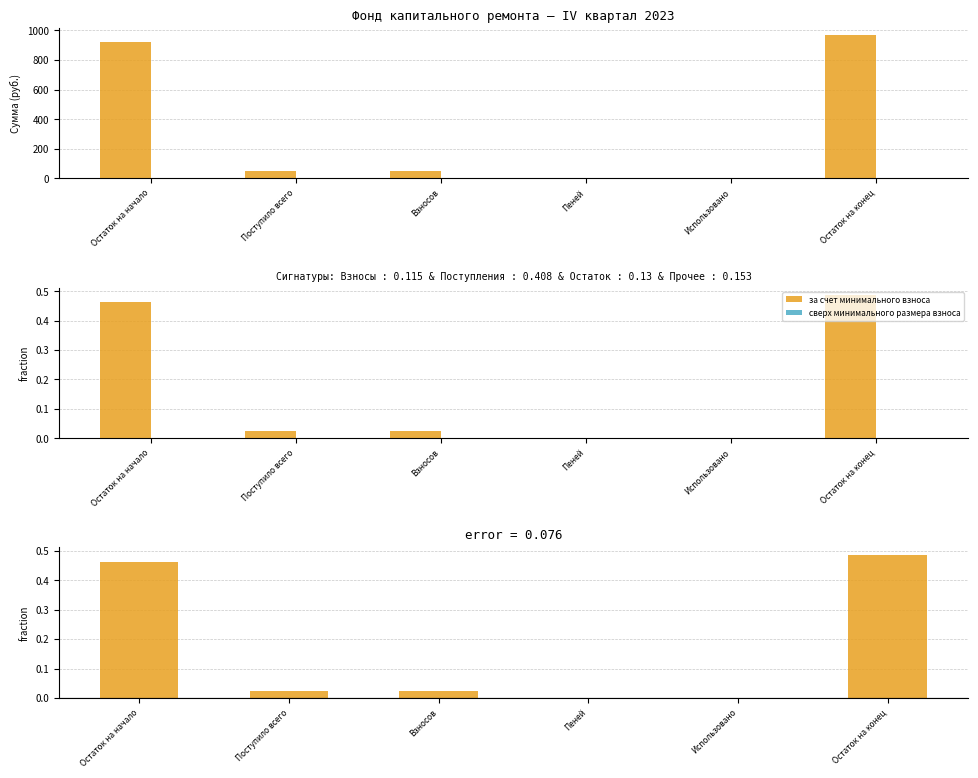

At which category is the sum across all series the highest?

Остаток на конец